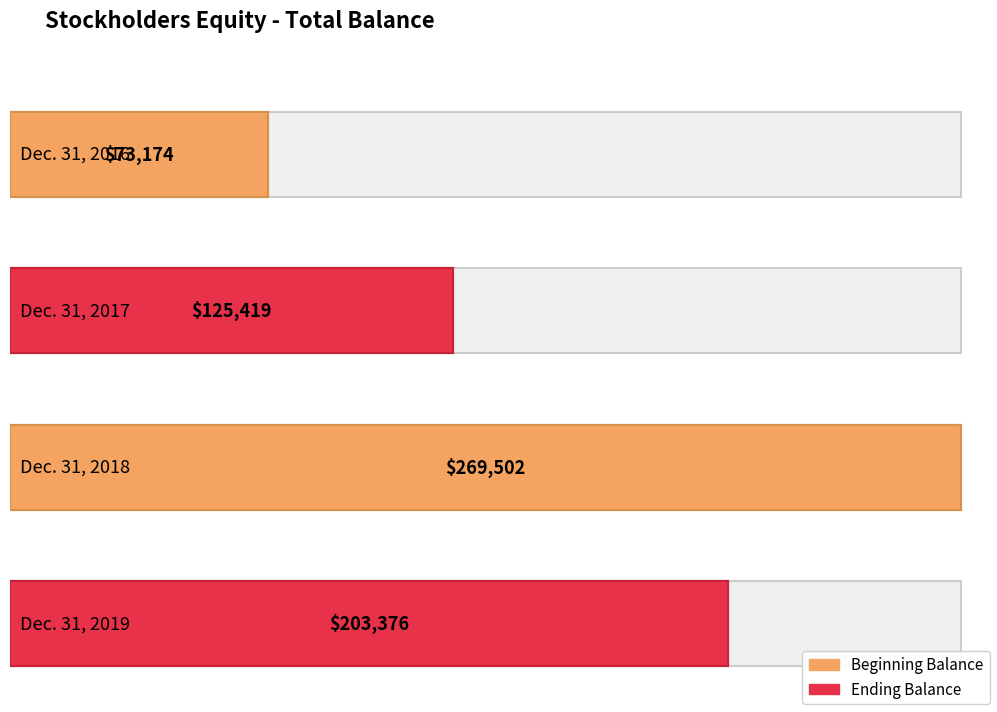

True or false: the data shows 73174 at Dec. 31, 2016.

True